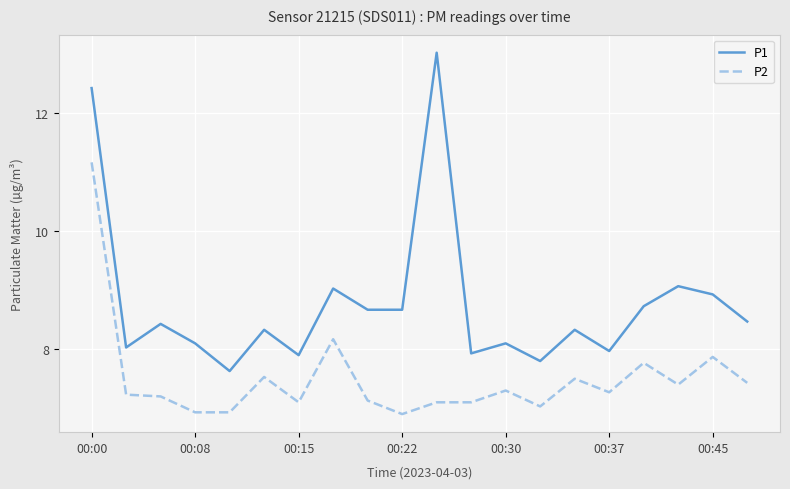

What is the smallest value displayed?

6.9